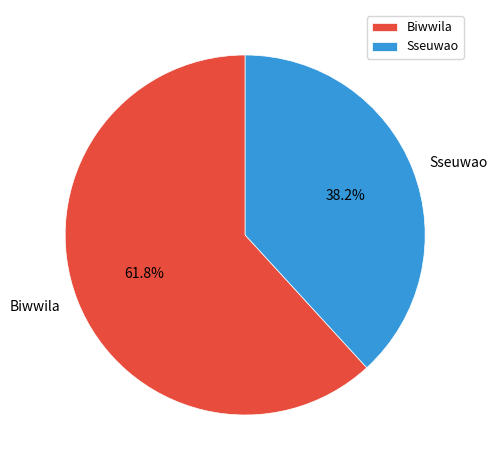

The Sseuwao slice represents 38% of the pie. True or false?

True